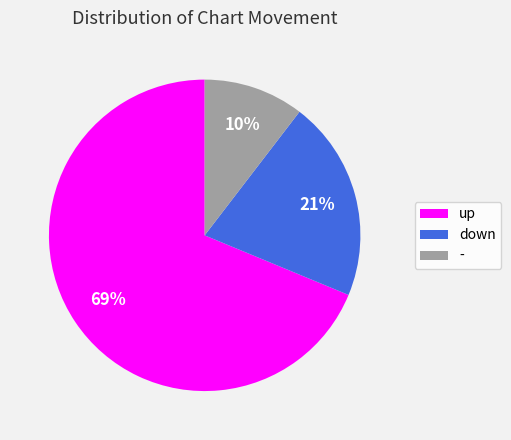

Does - account for over 50% of the chart?

No